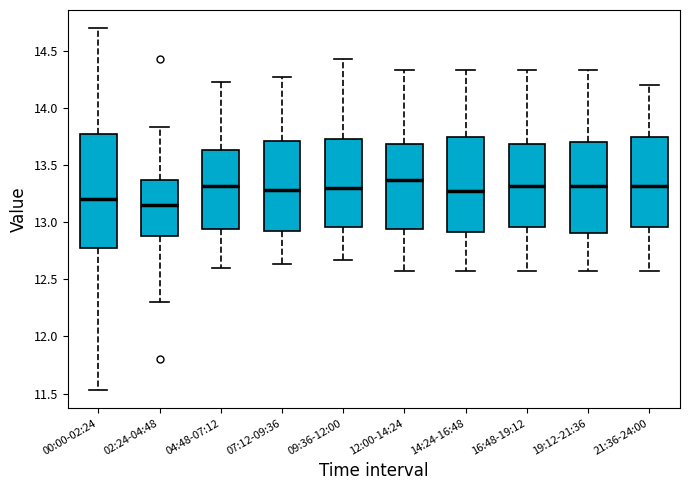

Where does the lower whisker of the box for 21:36-24:00 end on the y-axis? The values are not printed on the chart, so give them approximately, as read against the axis.

12.55